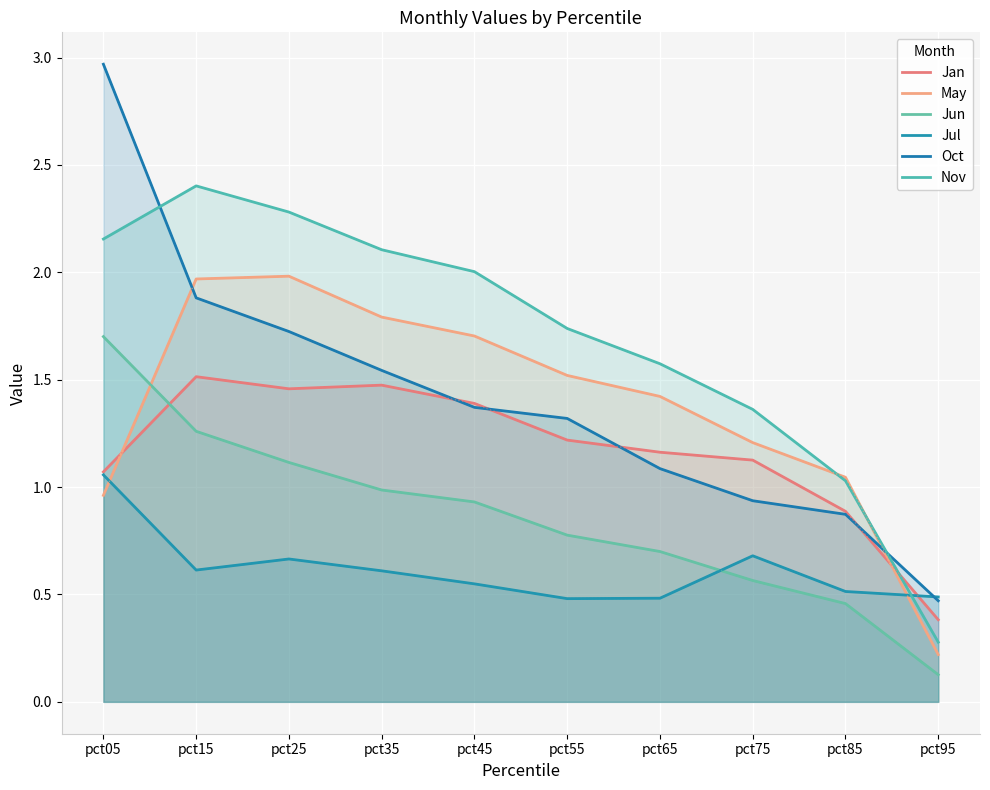

How many data points in May are above 1?

8